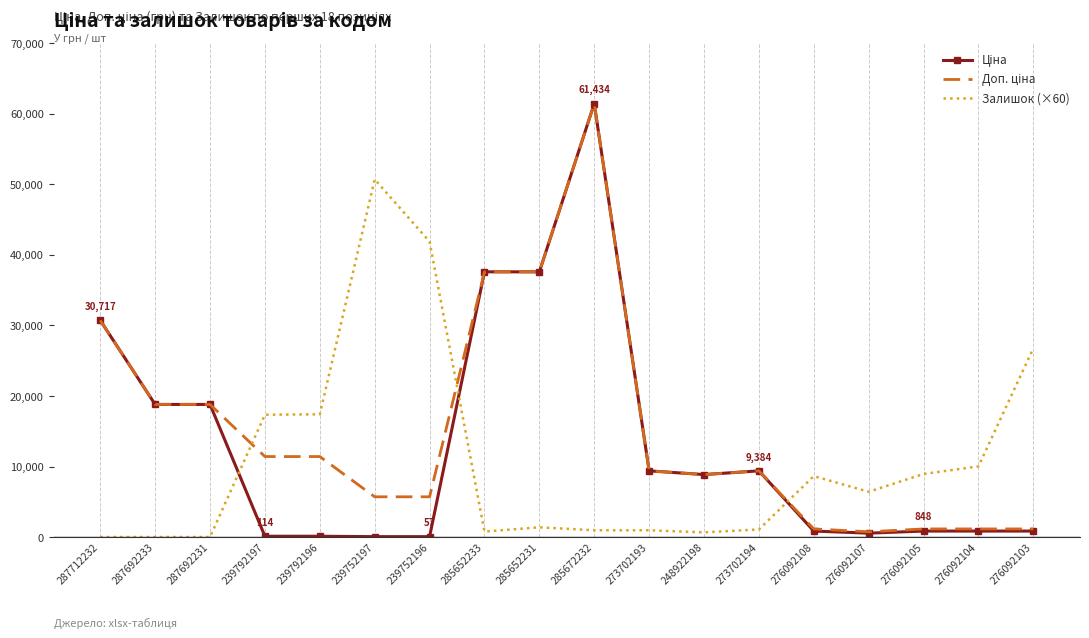

How many series are shown in this chart?

3